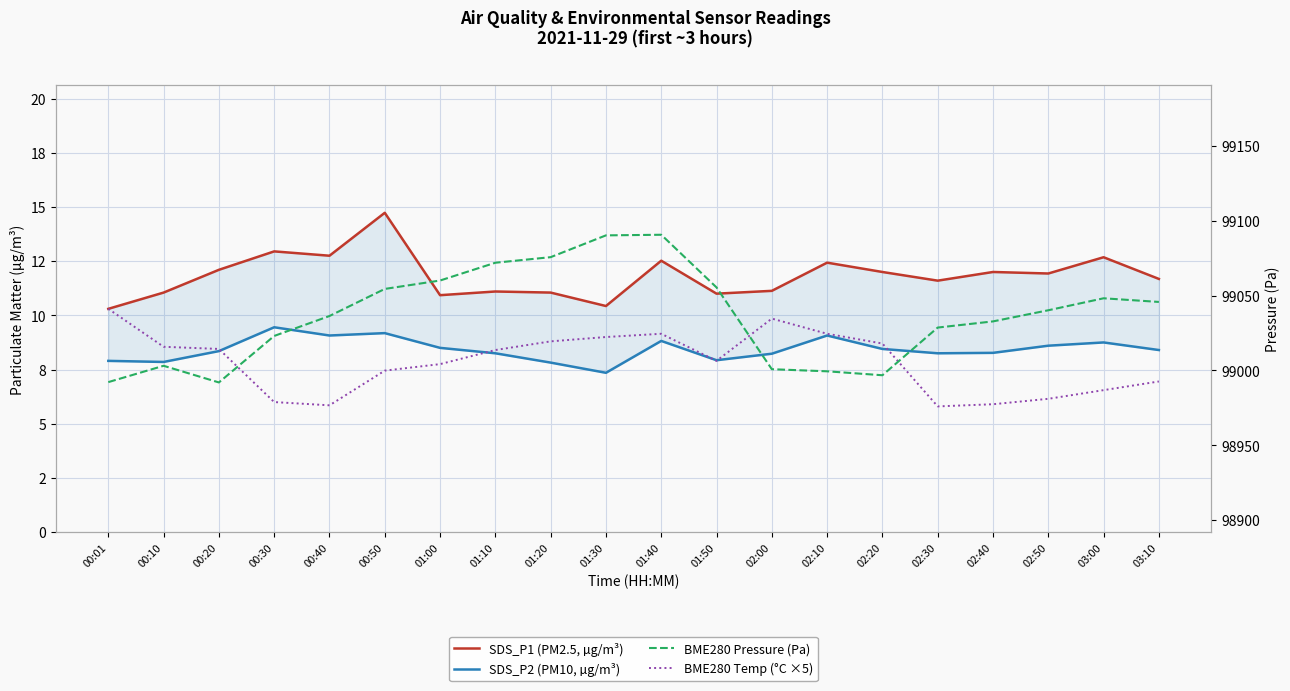

What is the minimum value shown in the chart?

5.8